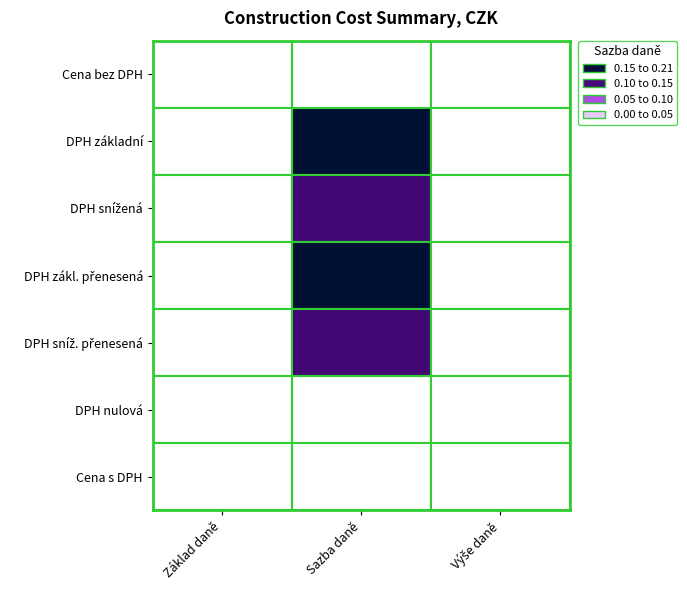

Reading right to left, what are all the values shown in this chart?

Cena bez DPH: 2=0.0	1=0.0	0=0.0
DPH základní: 2=0.0	1=0.2	0=0.0
DPH snížená: 2=0.0	1=0.1	0=0.0
DPH zákl. přenesená: 2=0.0	1=0.2	0=0.0
DPH sníž. přenesená: 2=0.0	1=0.1	0=0.0
DPH nulová: 2=0.0	1=0.0	0=0.0
Cena s DPH: 2=0.0	1=0.0	0=0.0